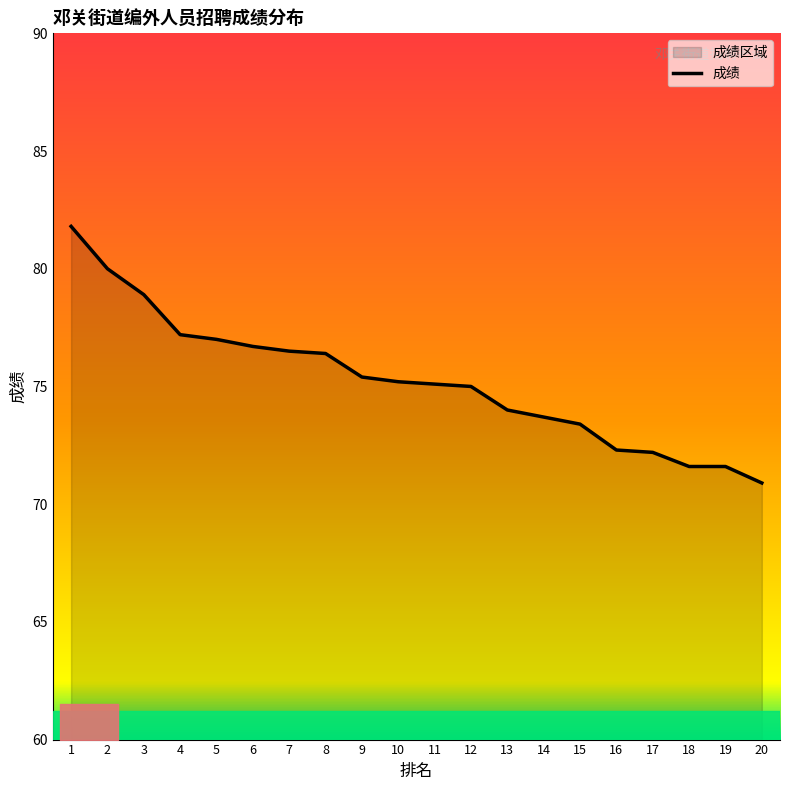

The chart shows a value of 16.7 at 4. True or false?

False